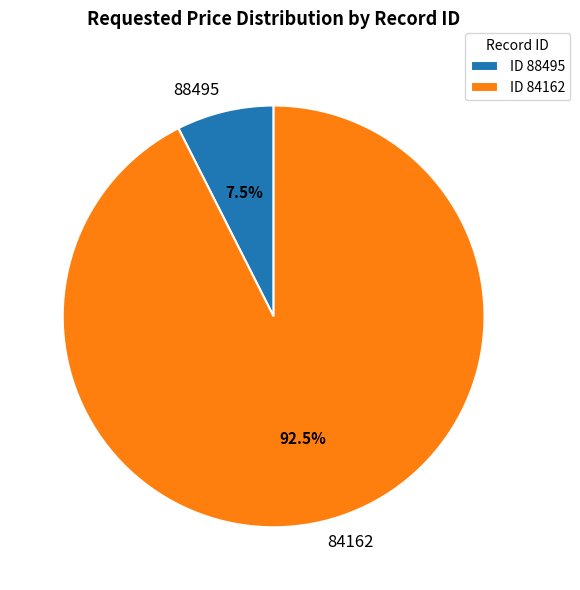

Count the number of slices in the pie.

2